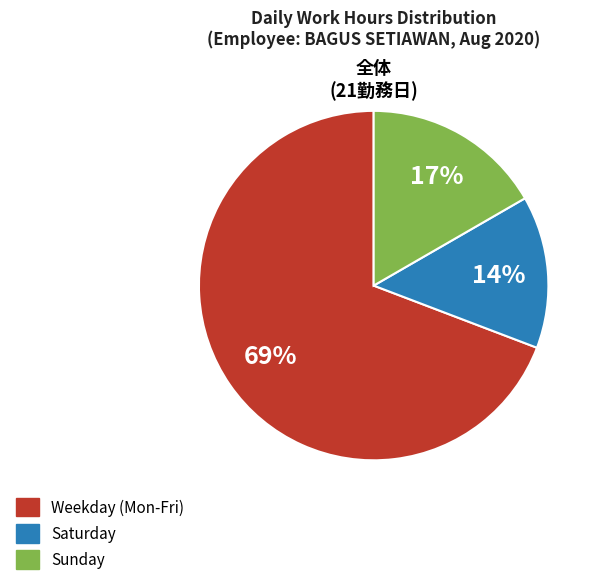

To the nearest percent, what is the difference between the largest and smallest slice percentages?

55%